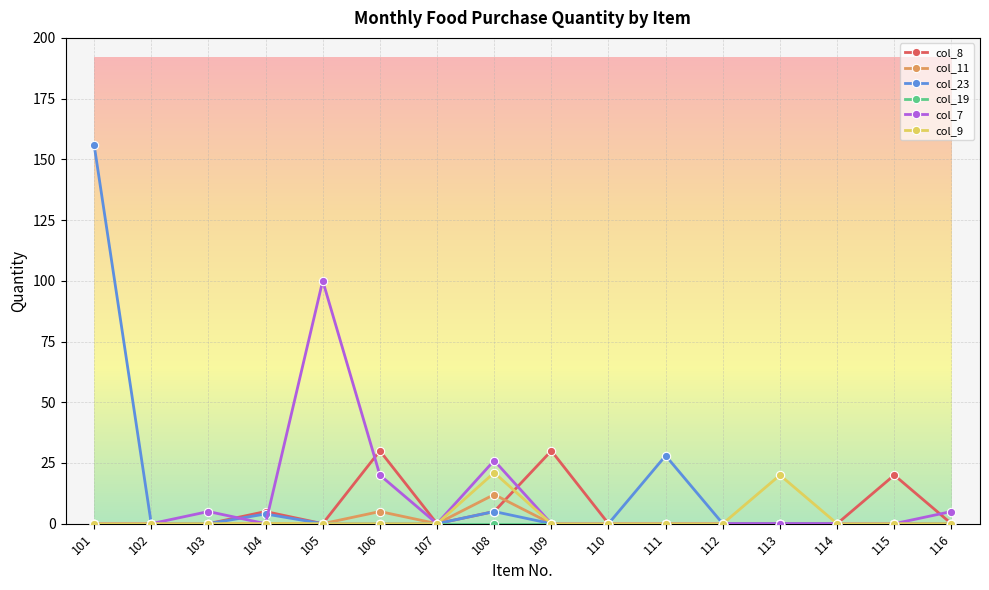

How many series are shown in this chart?

6